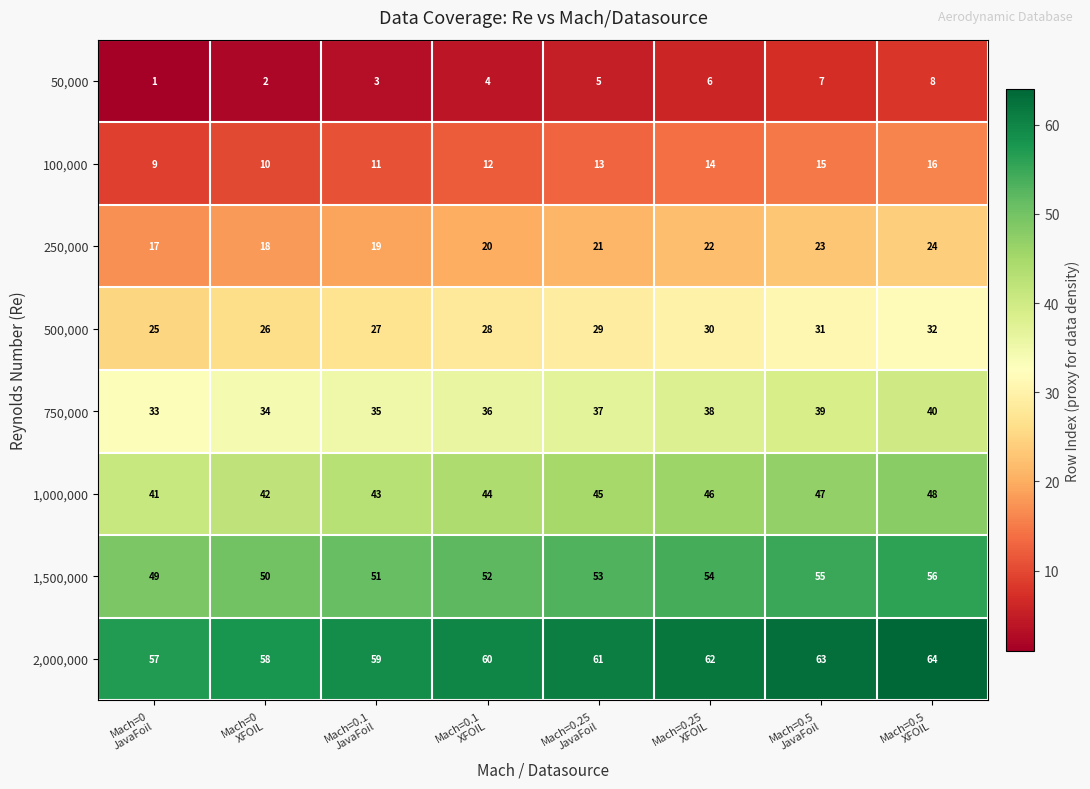

What is the difference between the maximum and minimum values in the 750,000 series?

7